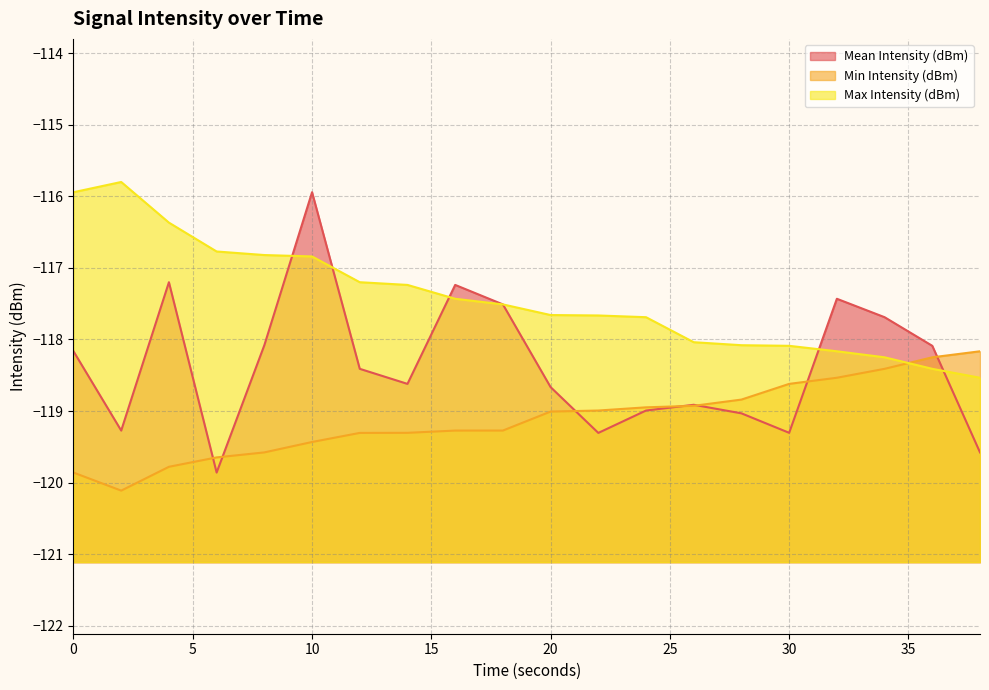

Count the number of categories in the chart.

20